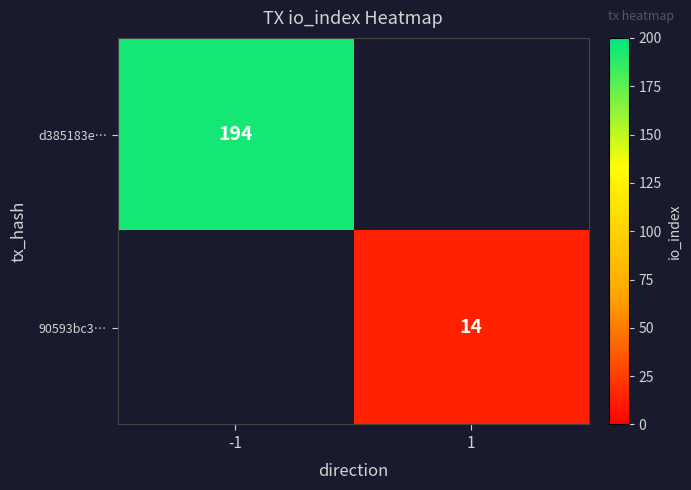

The value of 90593bc3… at 1 is 5. True or false?

False